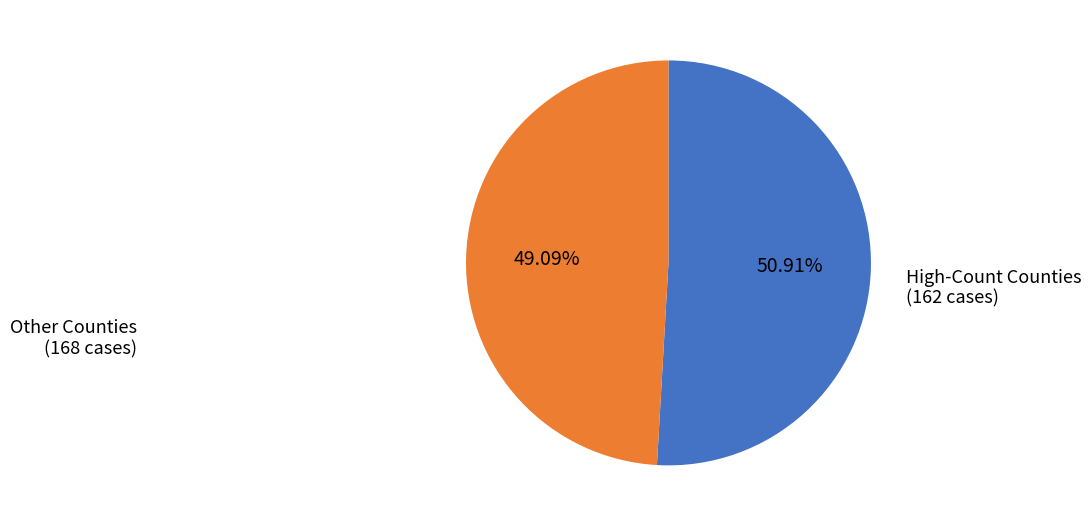

Does any single category account for the majority?

Yes